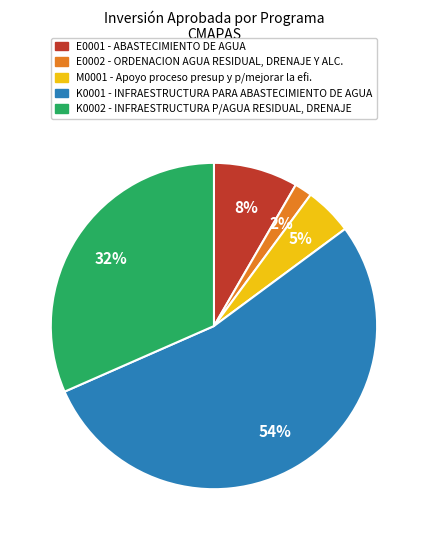

How many slices are in this pie chart?

5